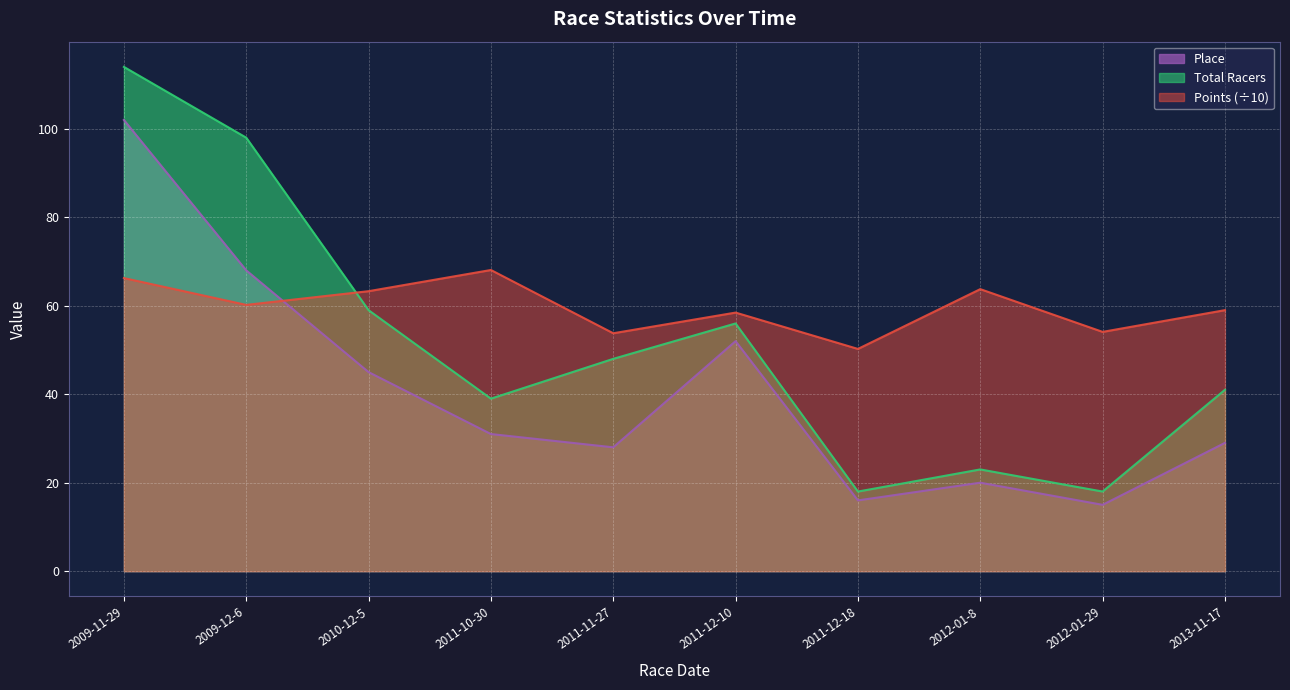

True or false: Place has more than 1 points higher than both neighbors.

True